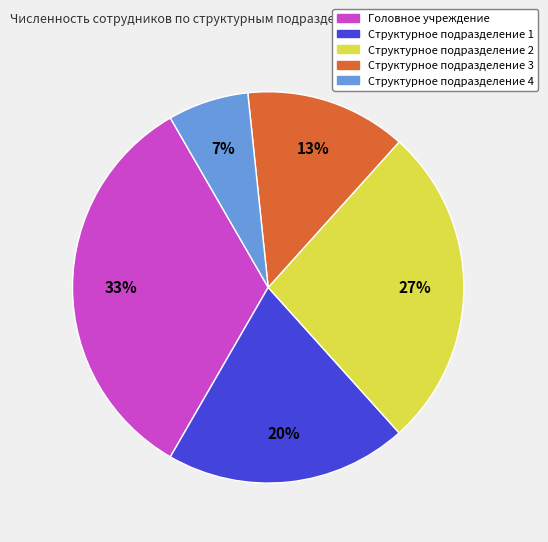

Which slice is the largest?

Головное учреждение